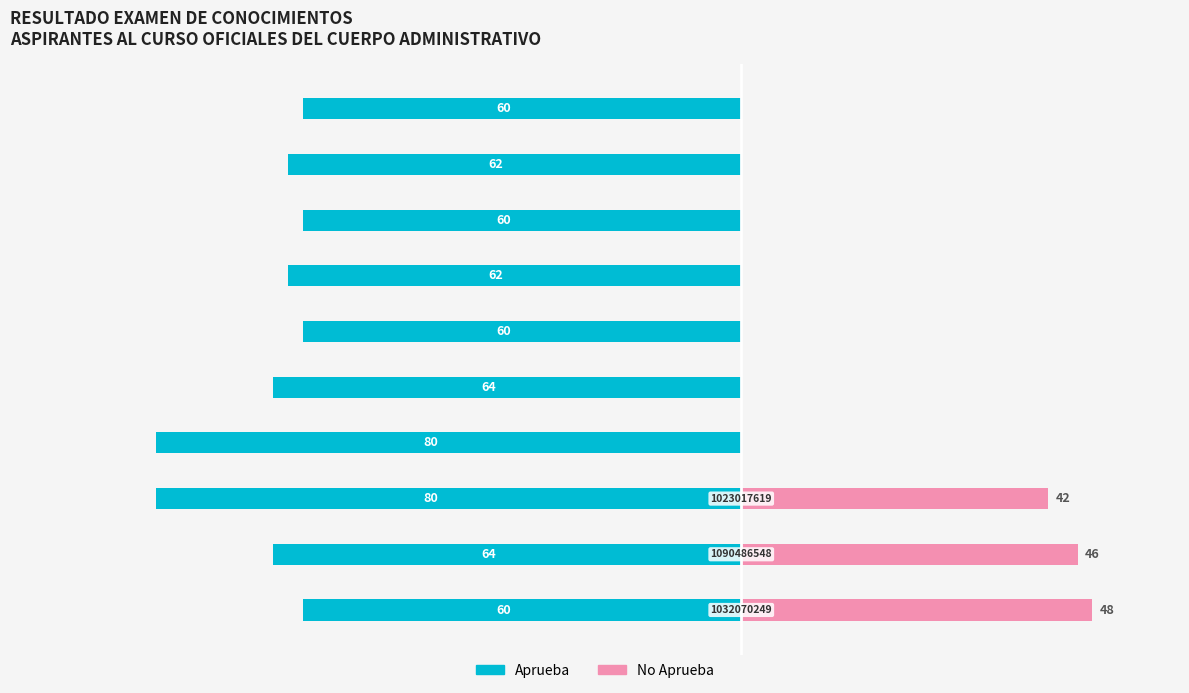

Does the chart contain any negative values?

Yes